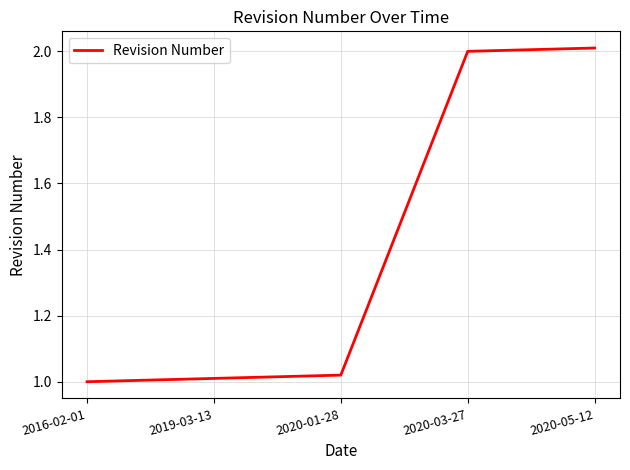

How many lines are shown in the chart?

1